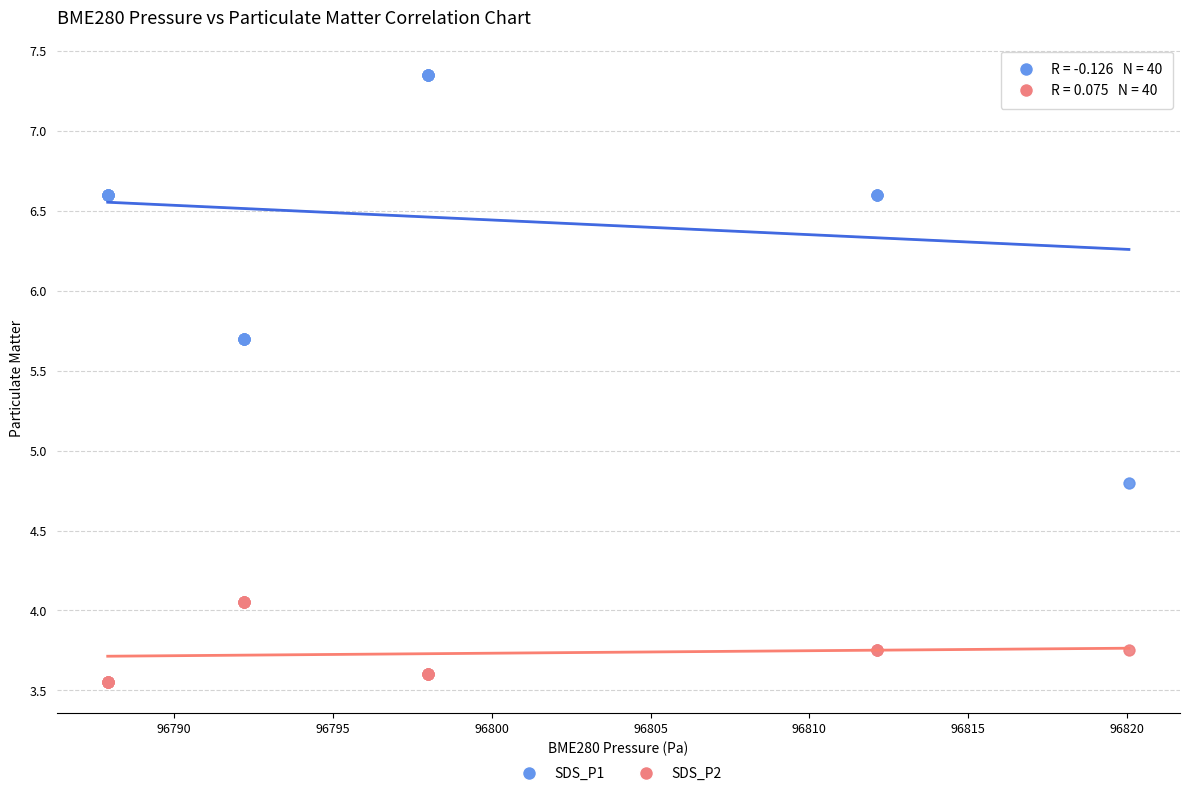

Which series has the largest Y range (max minus min)?

SDS_P1